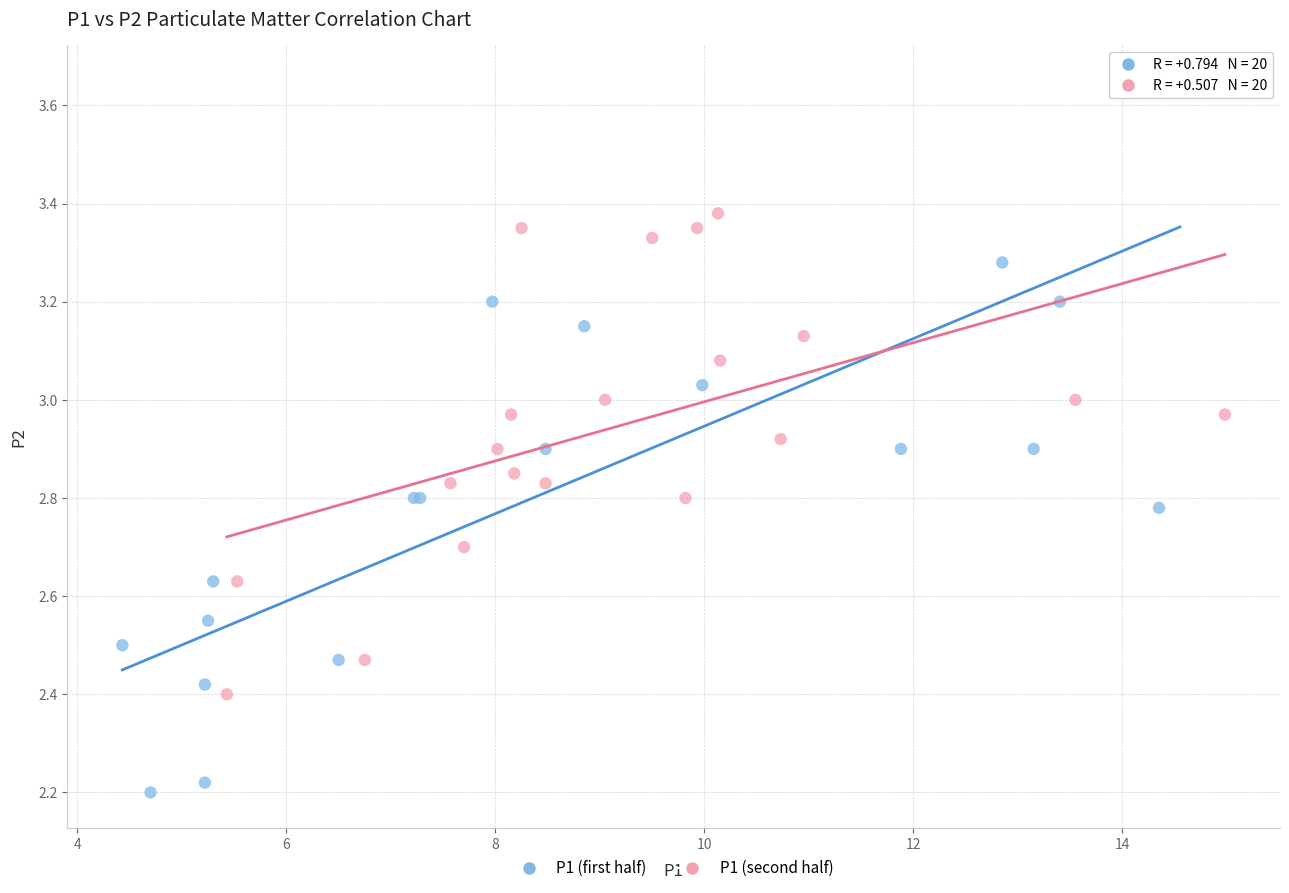

Which series has the widest spread of Y values?

P1 (first half)